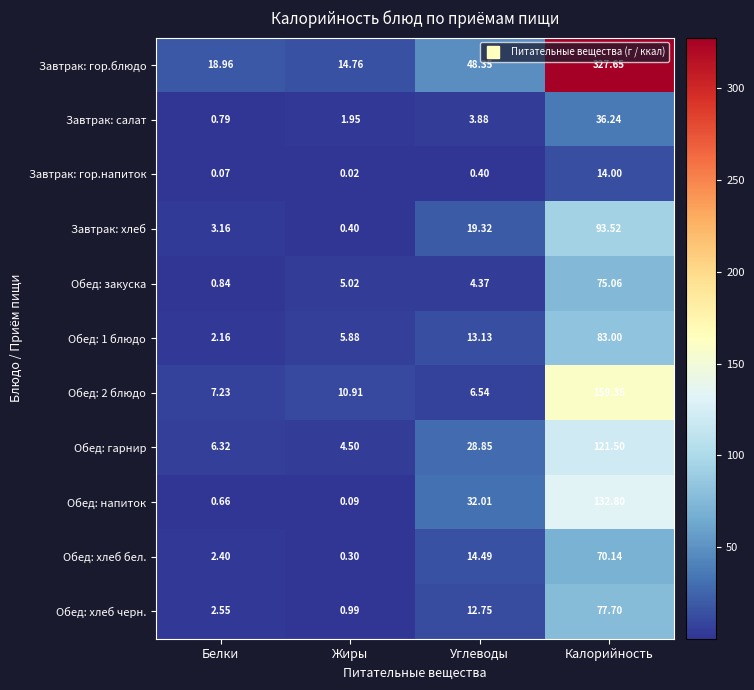

Where is Обед: закуска nearest to the value 37?

Жиры